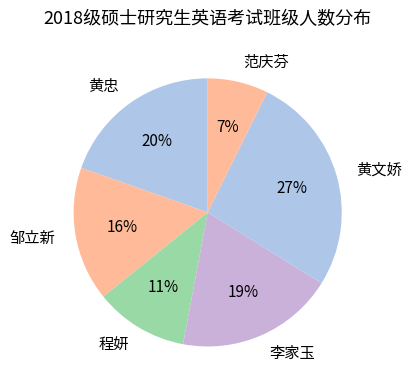

Which category has the smallest portion of the pie?

范庆芬